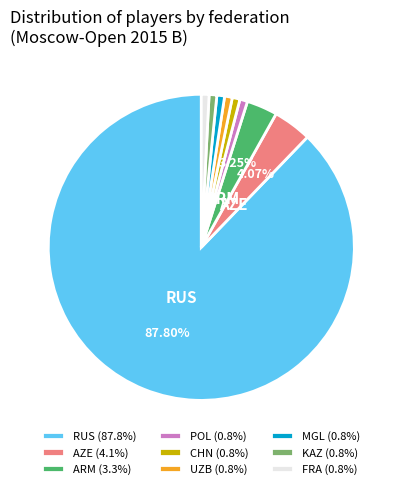

To the nearest percent, what is the average slice percentage?

11%